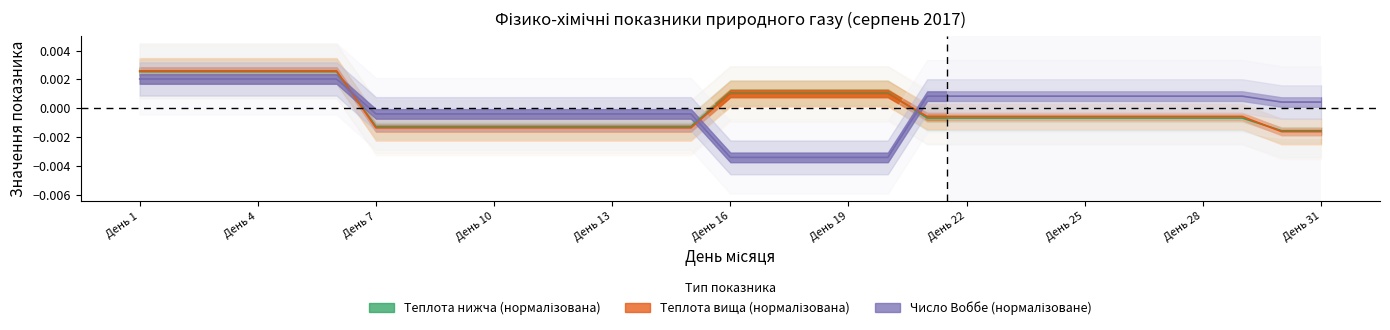

True or false: Теплота згоряння нижча ккал/м3 has more than 1 interior local peaks.

False